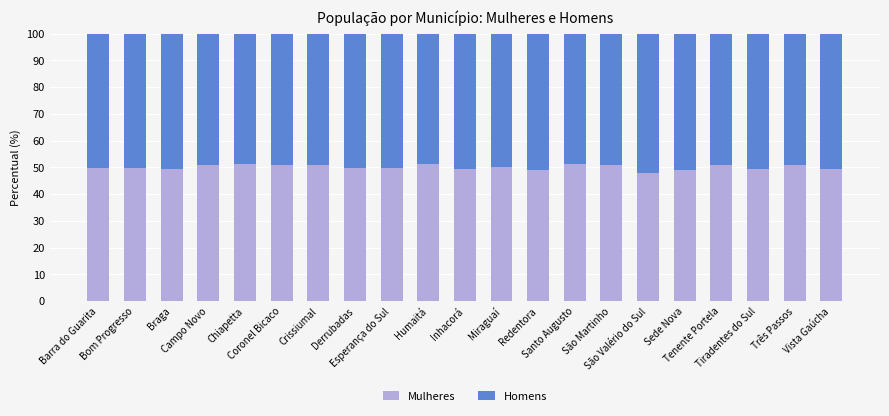

The value of Mulheres at Chiapetta is 70.7. True or false?

False